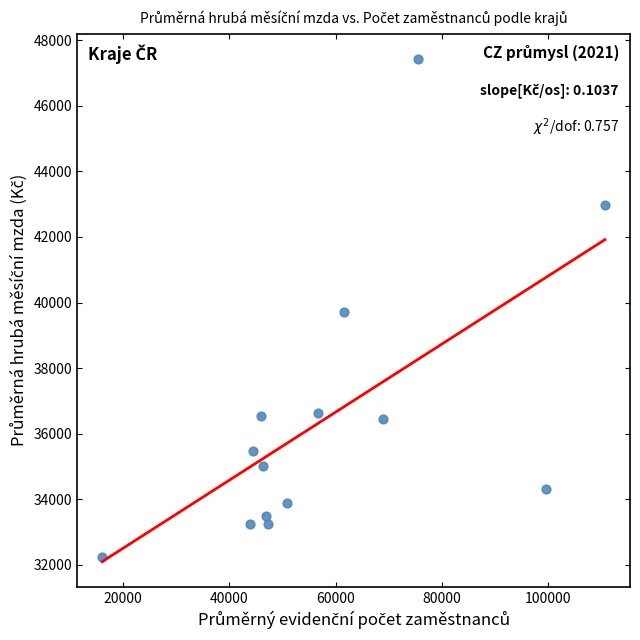

What is the range of X values (max minus min)?

94669